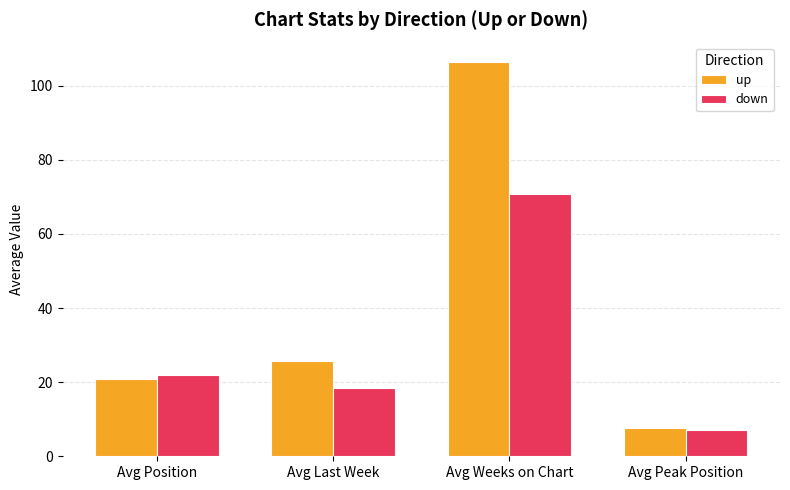

What are all the series names shown in the legend?

up, down